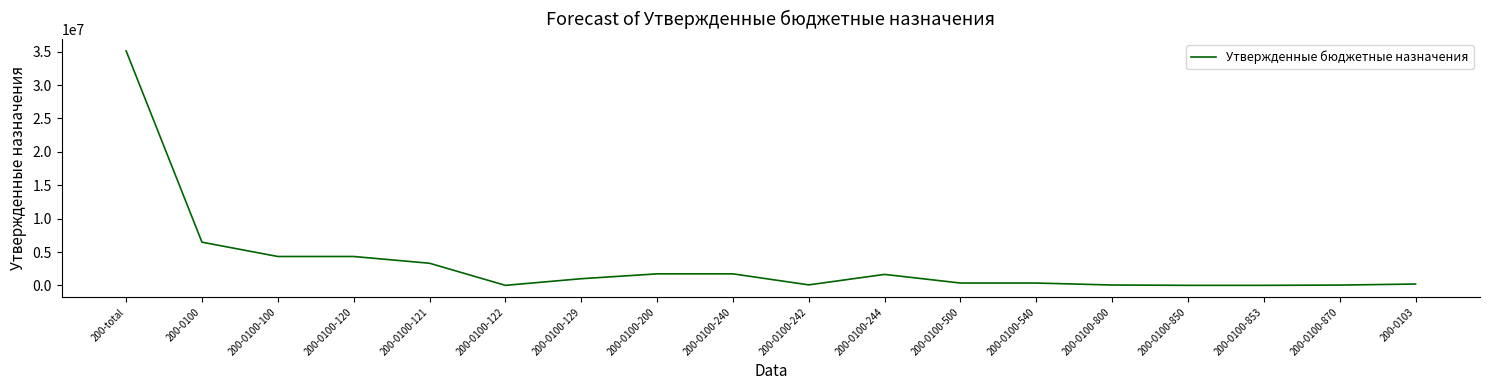

What is the ratio of the value at 200-0100-850 to the value at 200-0100-122?

1.1